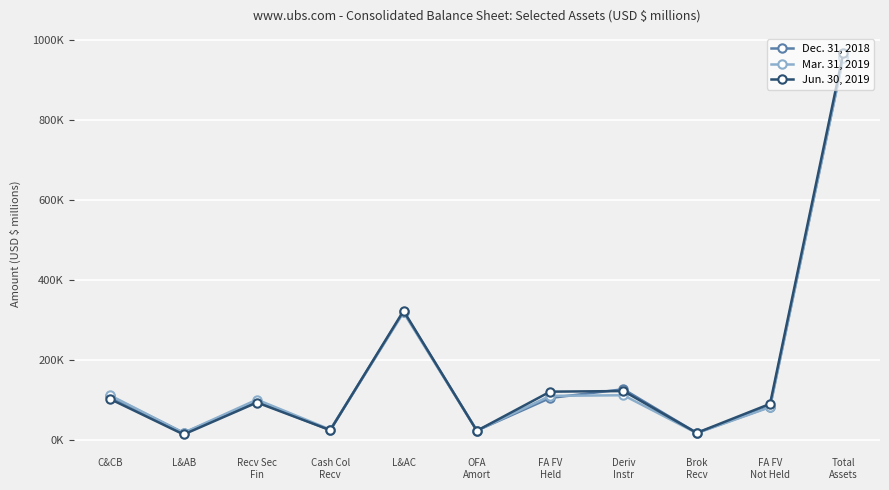

Does the chart display data point markers on the line(s)?

Yes